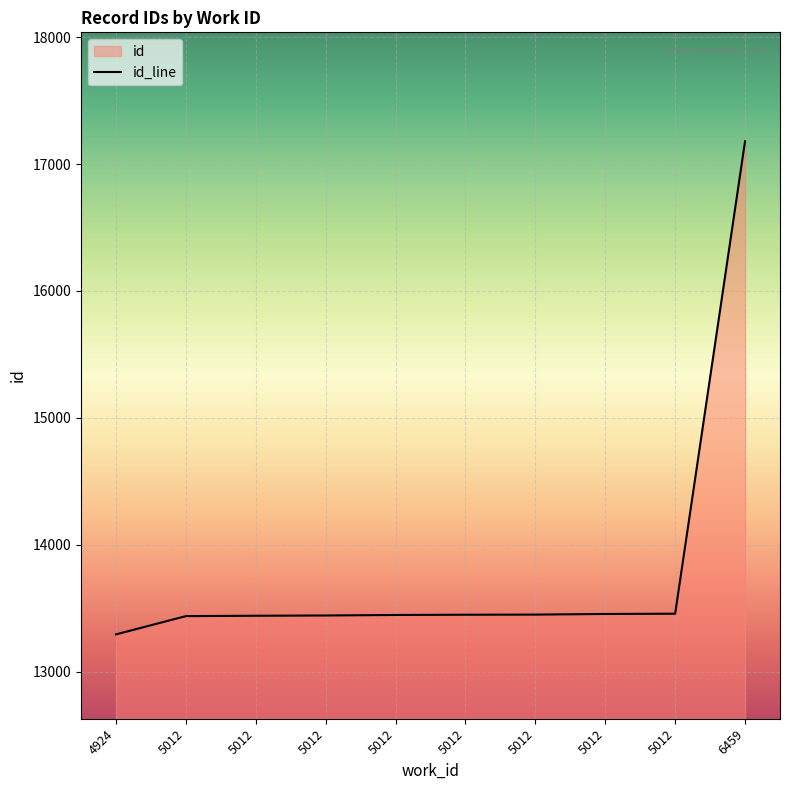

Reading left to right, what are all the values shown in this chart?

4924=13293	5012=13437	5012=13440	5012=13442	5012=13446	5012=13448	5012=13449	5012=13454	5012=13456	6459=17179